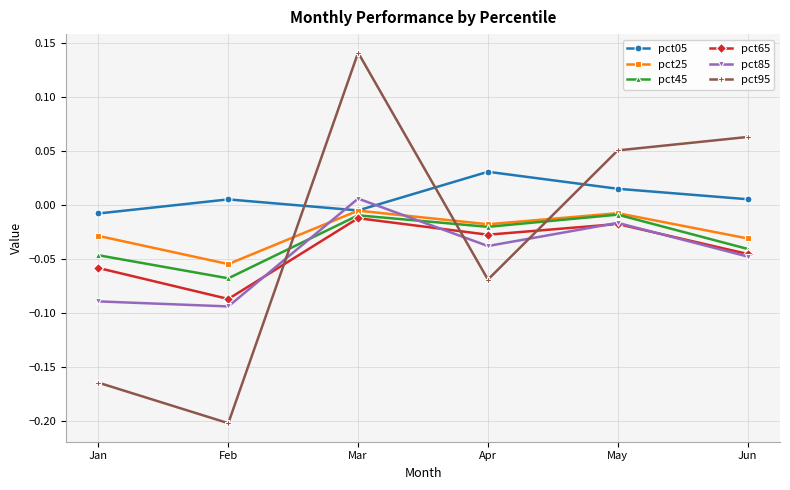

How many distinct data groups are displayed?

6